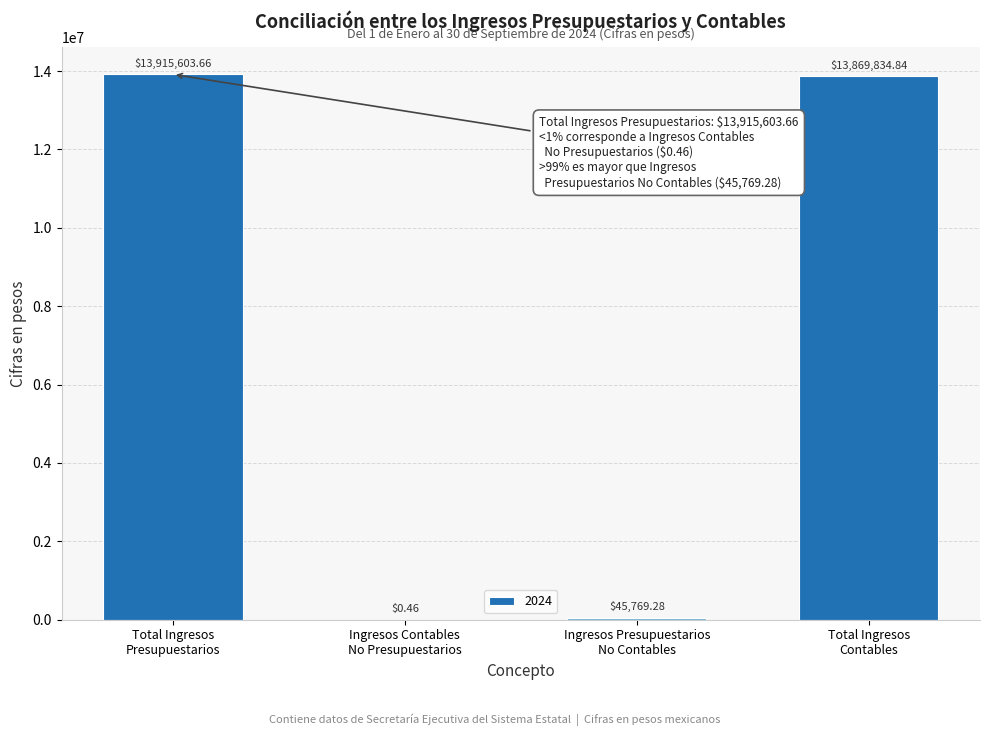

What is the sum of all values?

27831208.2